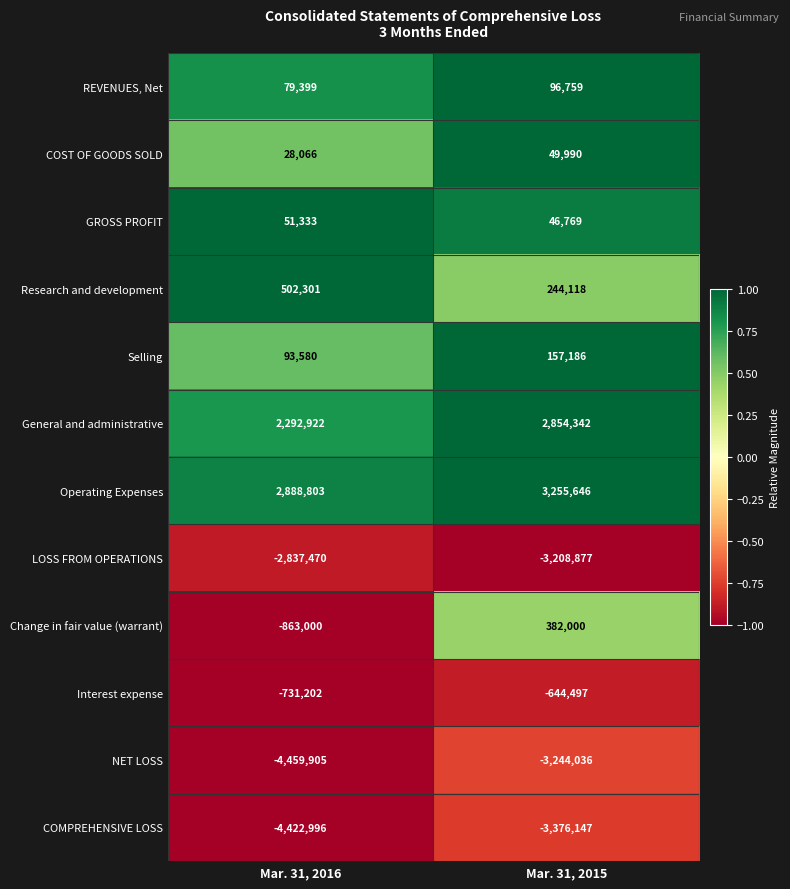

Reading left to right, what are all the values shown in this chart?

REVENUES, Net: Mar. 31, 2016=79399	Mar. 31, 2015=96759
COST OF GOODS SOLD: Mar. 31, 2016=28066	Mar. 31, 2015=49990
GROSS PROFIT: Mar. 31, 2016=51333	Mar. 31, 2015=46769
Research and development: Mar. 31, 2016=502301	Mar. 31, 2015=244118
Selling: Mar. 31, 2016=93580	Mar. 31, 2015=157186
General and administrative: Mar. 31, 2016=2292922	Mar. 31, 2015=2854342
Operating Expenses: Mar. 31, 2016=2888803	Mar. 31, 2015=3255646
LOSS FROM OPERATIONS: Mar. 31, 2016=-2837470	Mar. 31, 2015=-3208877
Change in fair value (warrant): Mar. 31, 2016=-863000	Mar. 31, 2015=382000
Interest expense: Mar. 31, 2016=-731202	Mar. 31, 2015=-644497
NET LOSS: Mar. 31, 2016=-4459905	Mar. 31, 2015=-3244036
COMPREHENSIVE LOSS: Mar. 31, 2016=-4422996	Mar. 31, 2015=-3376147